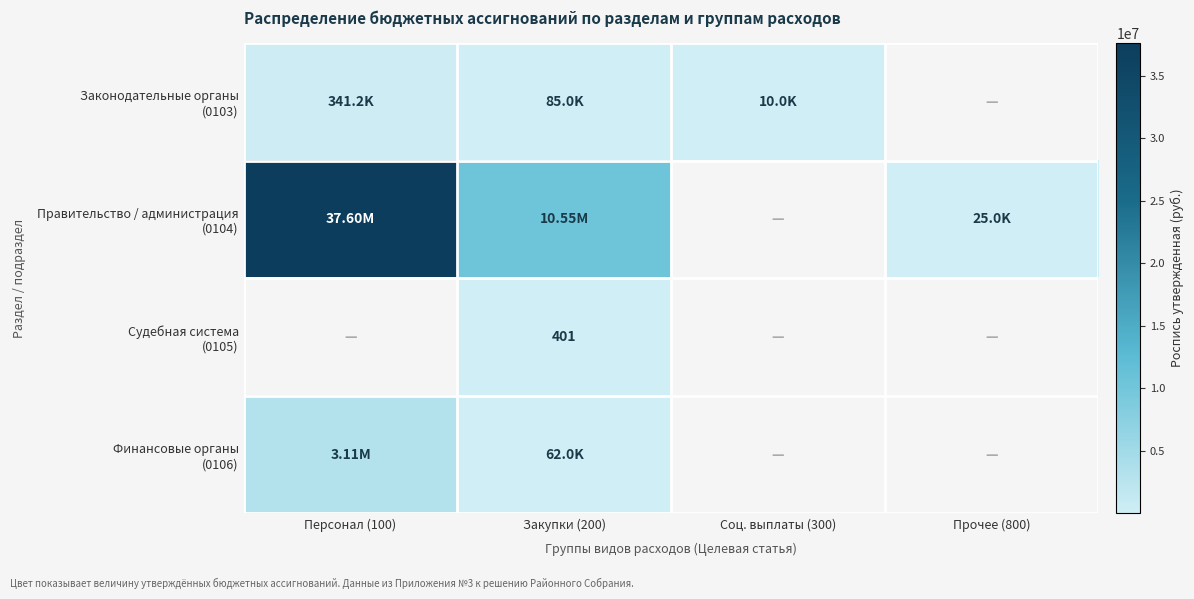

The value of Правительство / администрация (0104) at Прочее (800) is 43118. True or false?

False